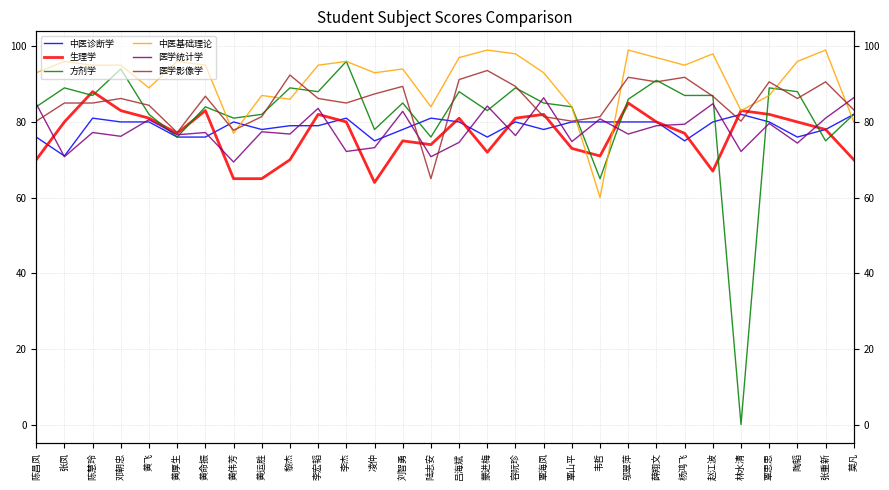

At 陈慧玲, list the series in order from largest to smallest.

中医基础理论, 生理学, 方剂学, 医学影像学, 中医诊断学, 医学统计学